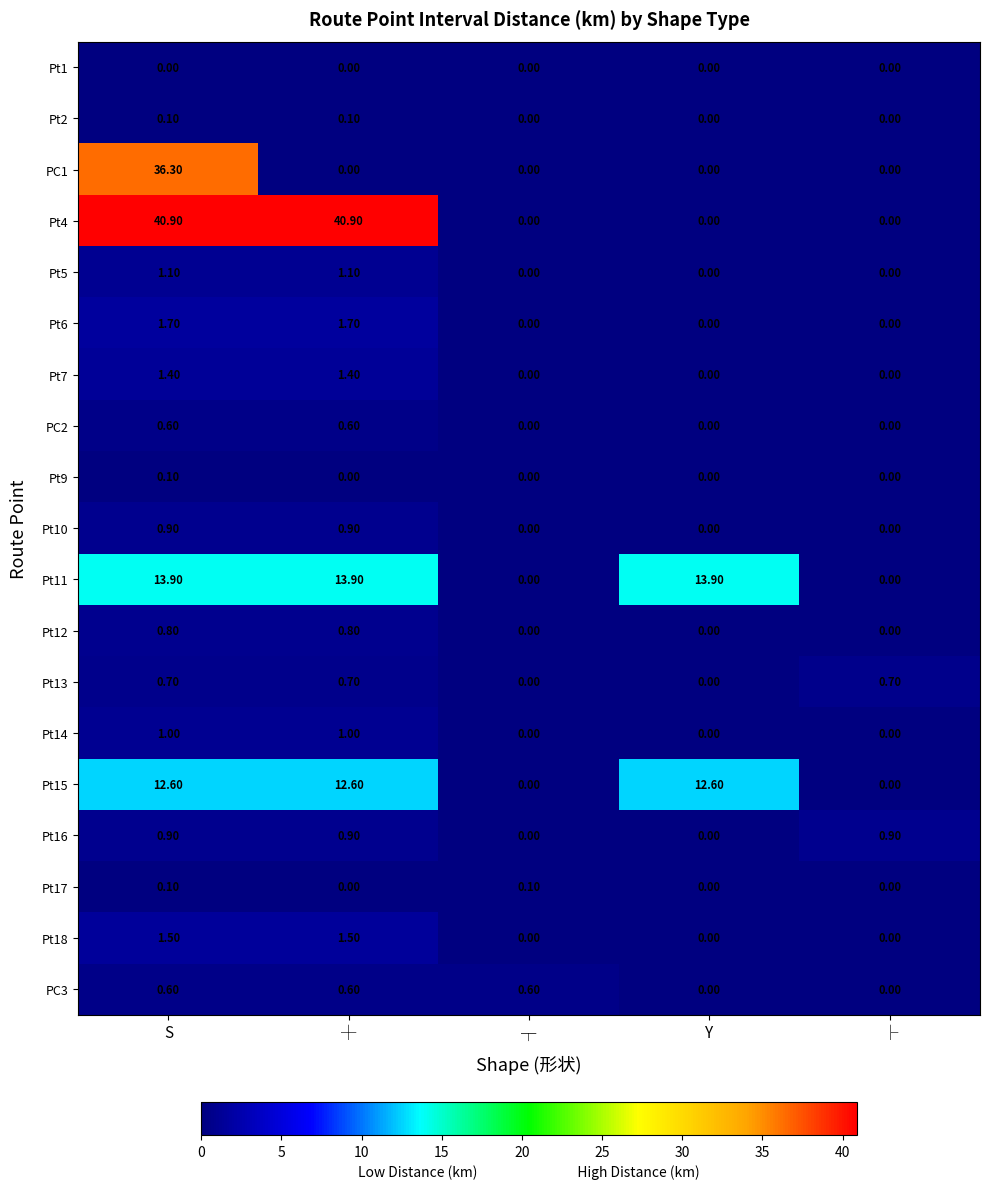

What is the average value of the Pt18 series?

0.6